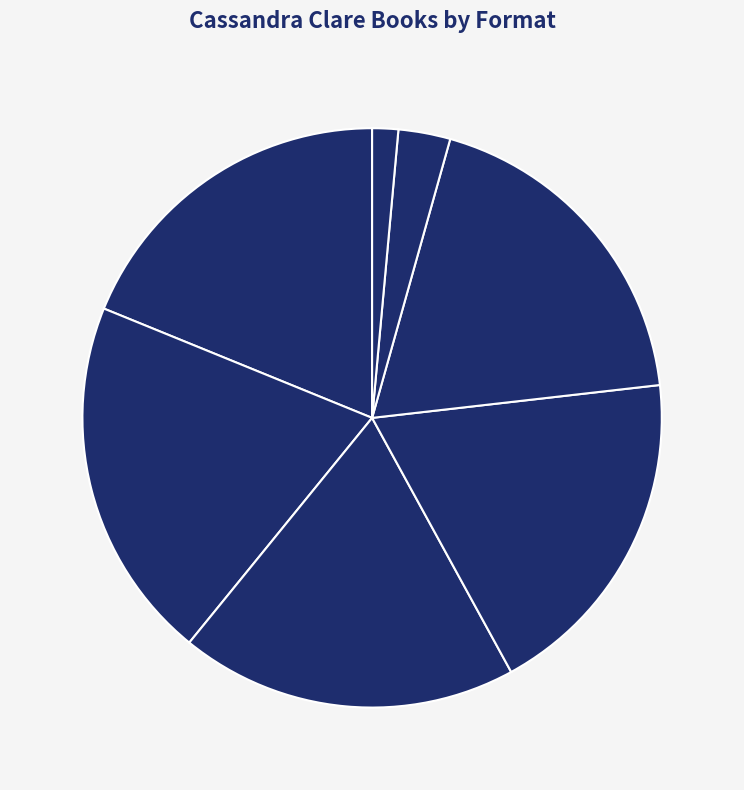

Combined, do Compact Disk and Trade Paperback account for over 50%?

No